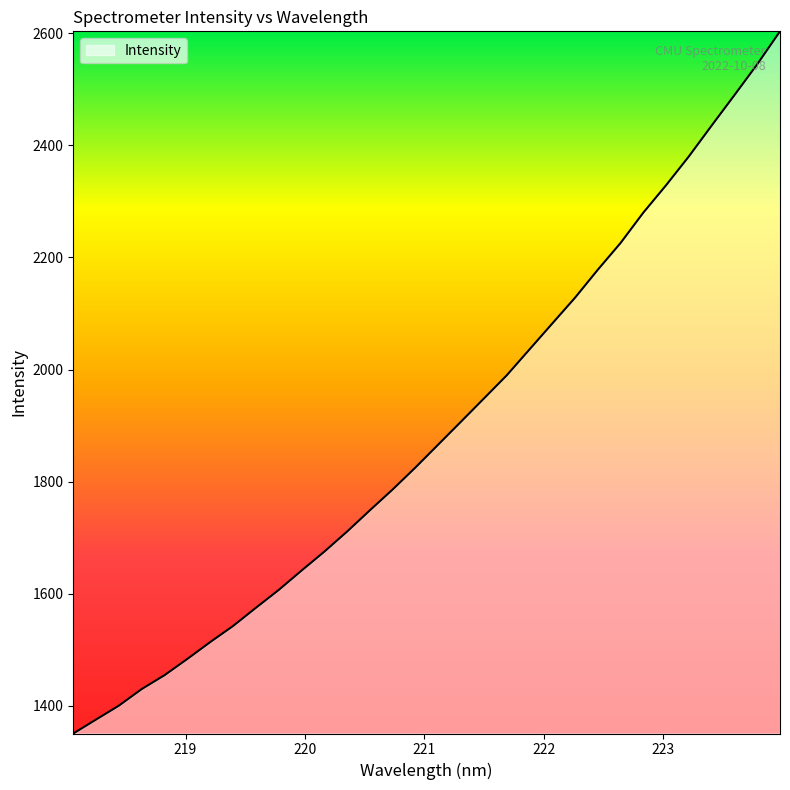

What is the difference between the maximum and minimum values?

1252.2